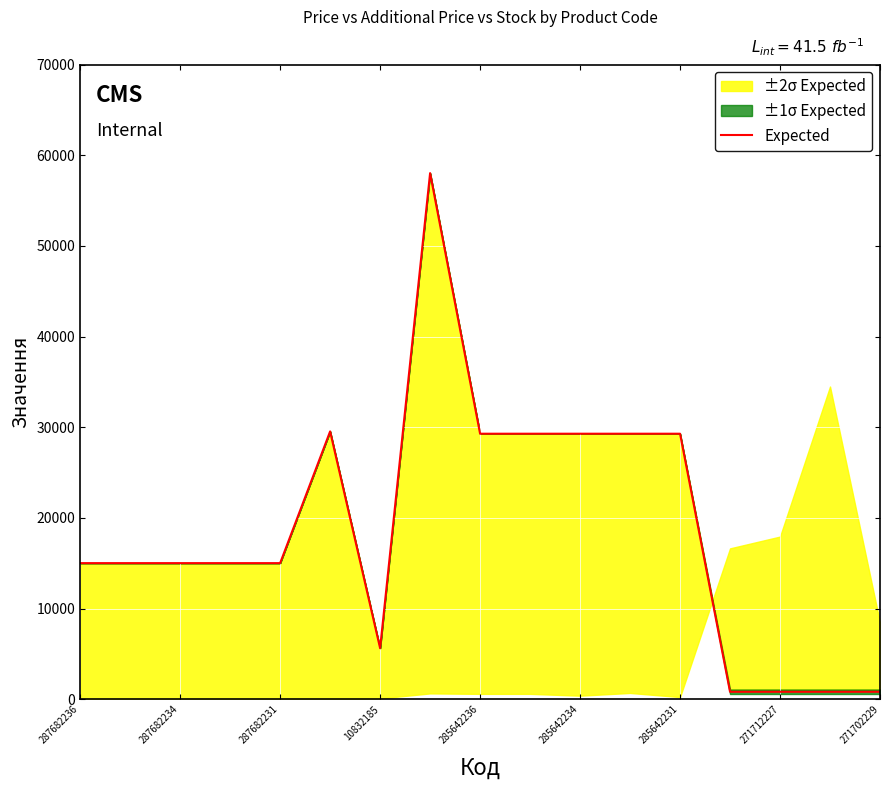

What is the highest value of the Expected series?

58037.0